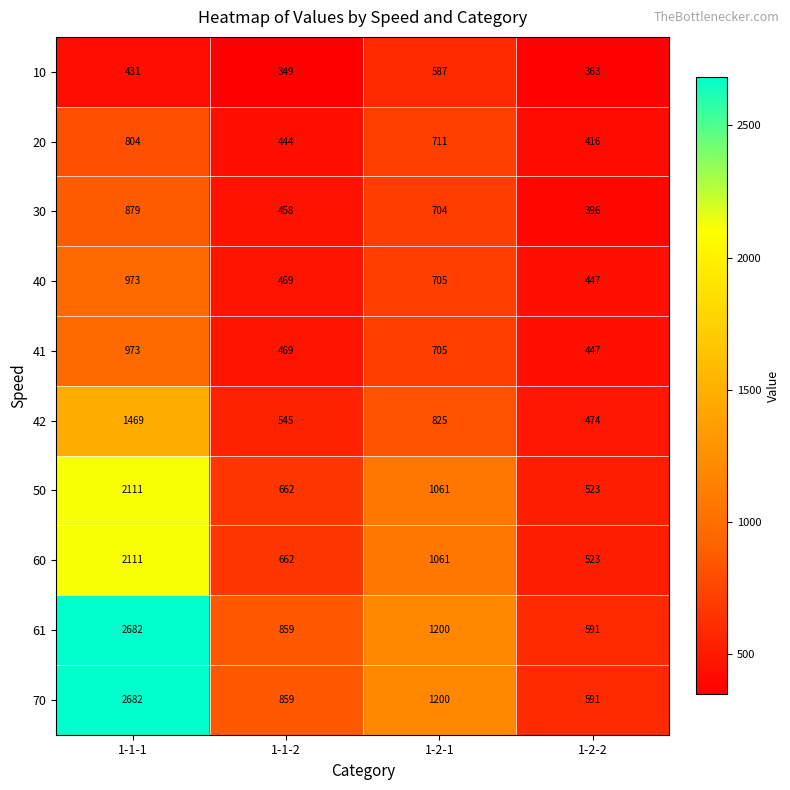

What is the minimum value shown in the chart?

349